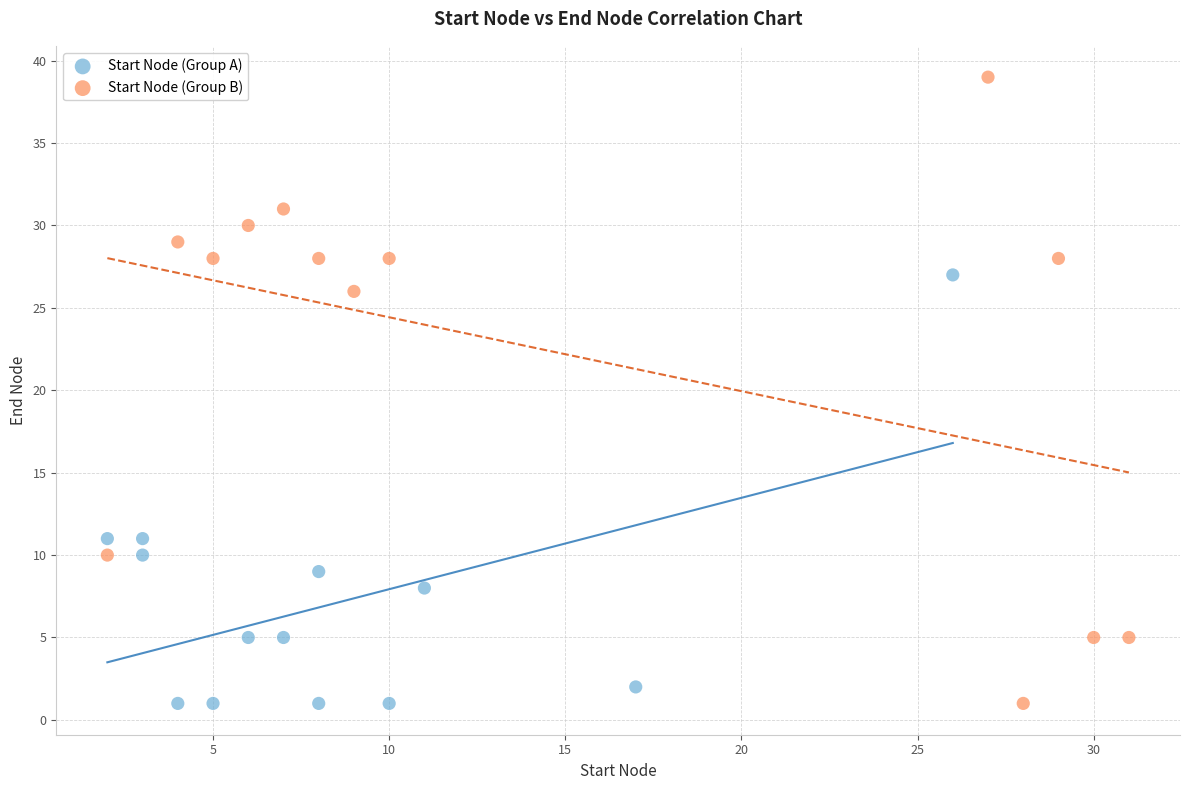

Which series has the widest spread of Y values?

Start Node (Group B)